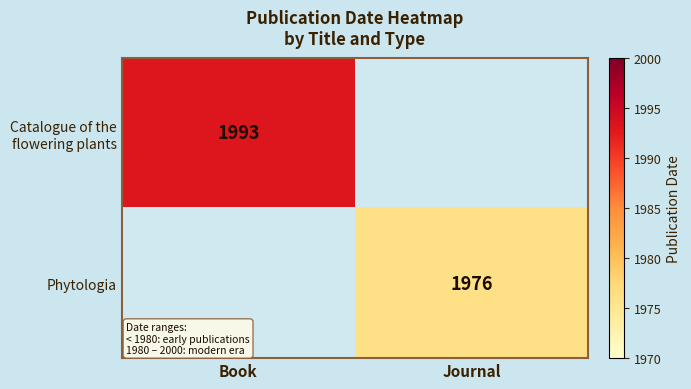

Is it true that Phytologia equals 1976 at Journal?

True